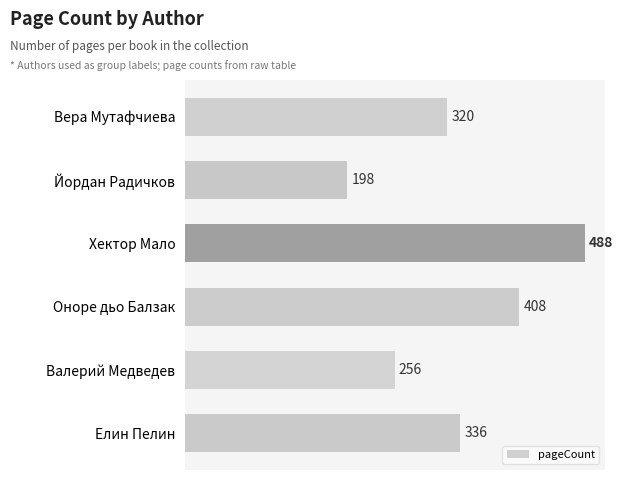

The value at Хектор Мало is 488. True or false?

True